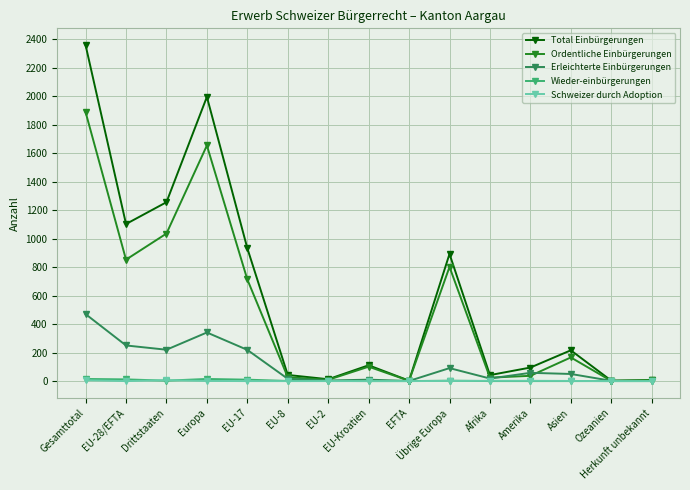

What is the difference between the Schweizer durch Adoption values at Amerika and EFTA?

2